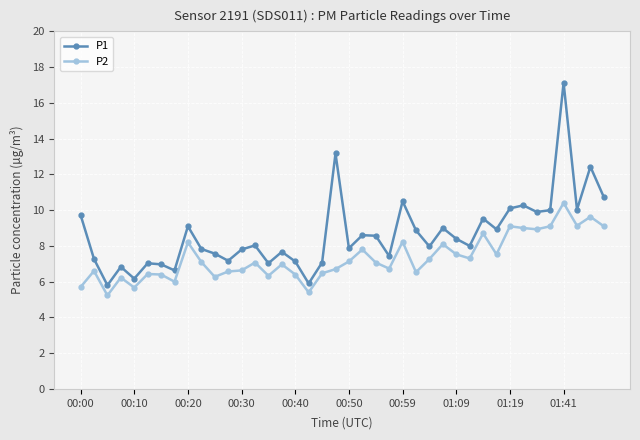

Which series has the largest range (max minus min)?

P1